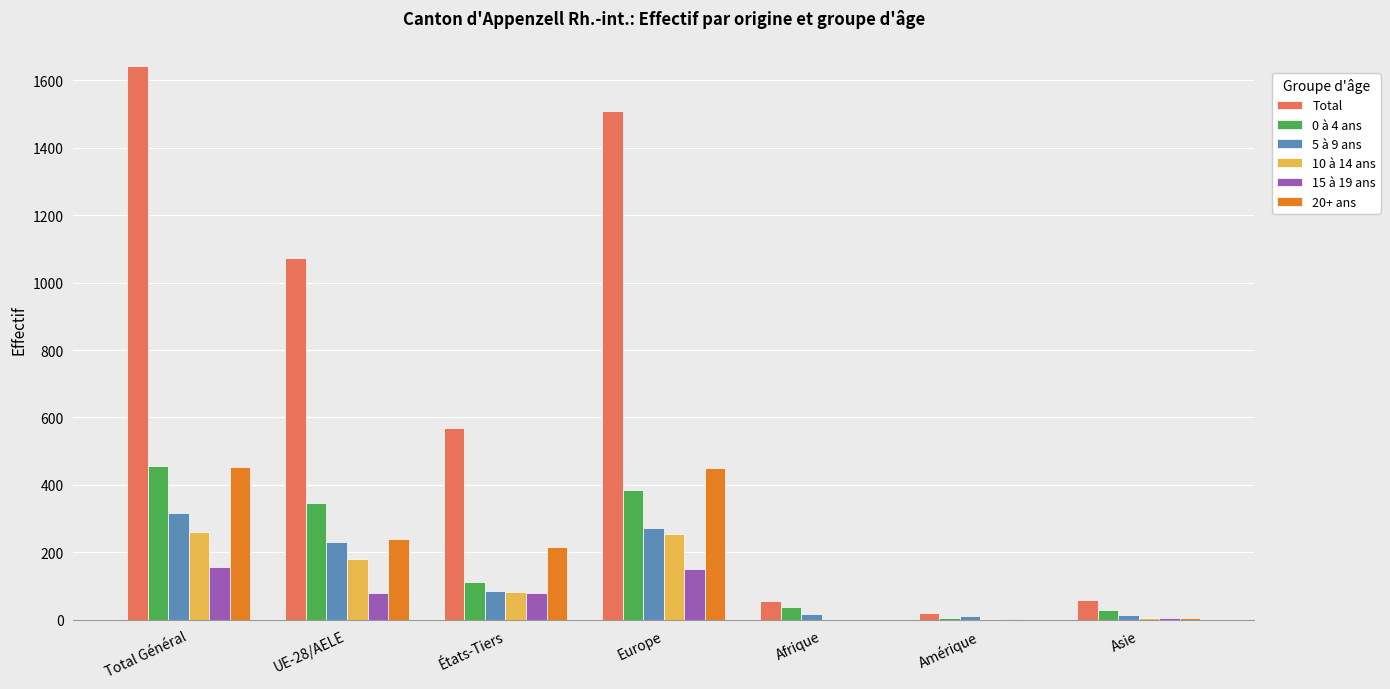

Are the bars grouped side by side (vs. stacked)?

Yes